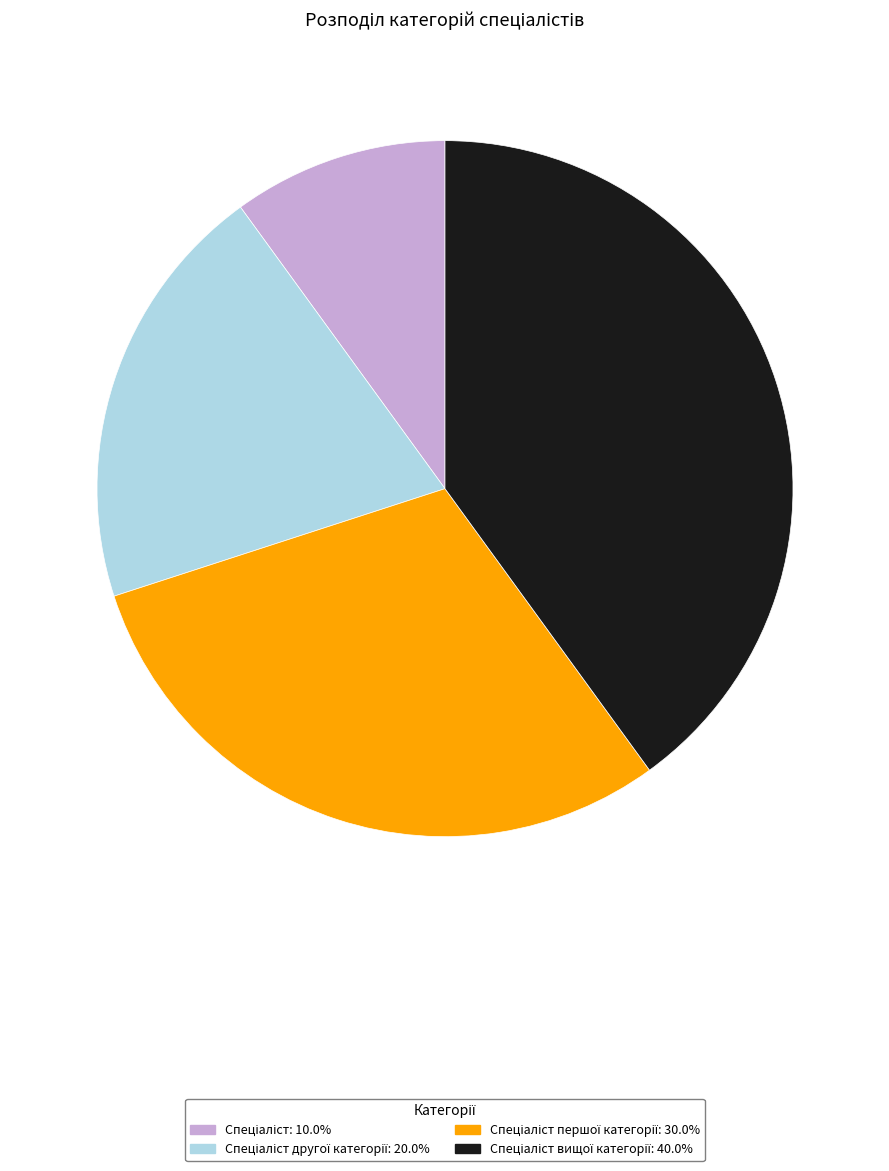

Is there a majority slice in this chart?

No